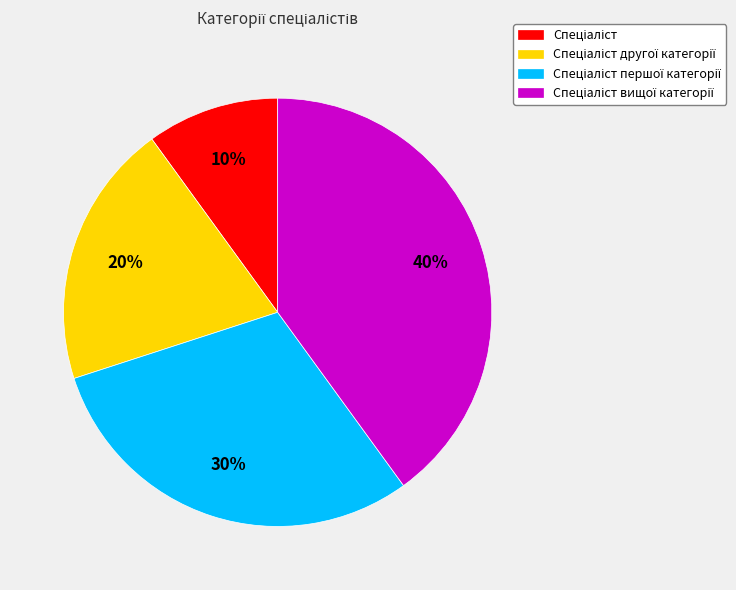

To the nearest percent, what is the average slice percentage?

25%